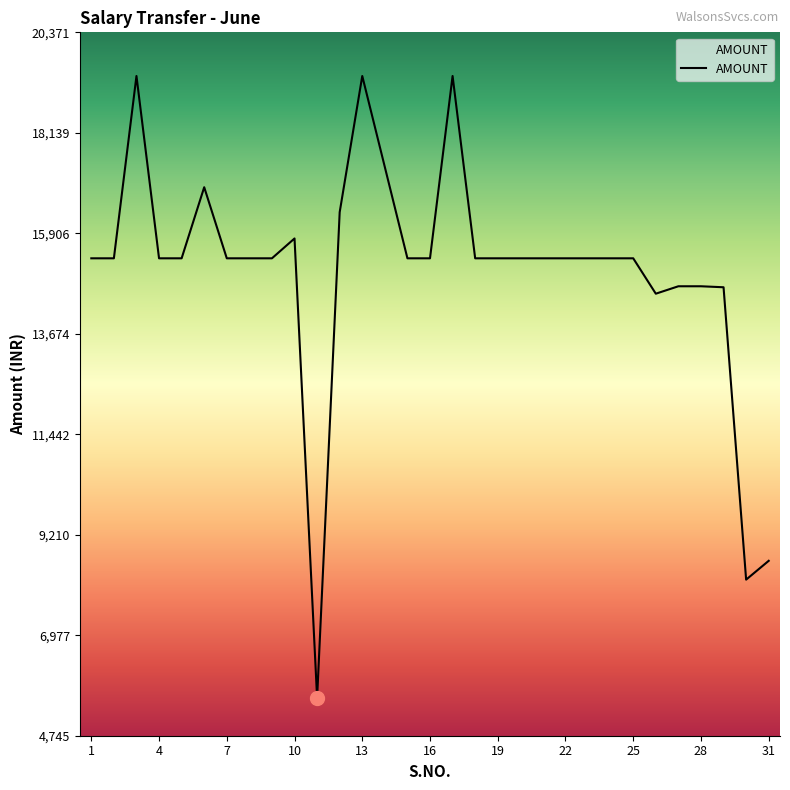

Reading left to right, transcribe all the data shown in this chart.

15351.2	15351.2	19401.2	15351.2	15351.2	16930.2	15351.2	15351.2	15351.2	15792.2	5583.2	16376.2	19401.2	17377.2	15351.2	15351.2	19401.2	15351.2	15351.2	15351.2	15351.2	15351.2	15351.2	15351.2	15351.2	14565.2	14730.2	14730.2	14708.2	8213.2	8631.2